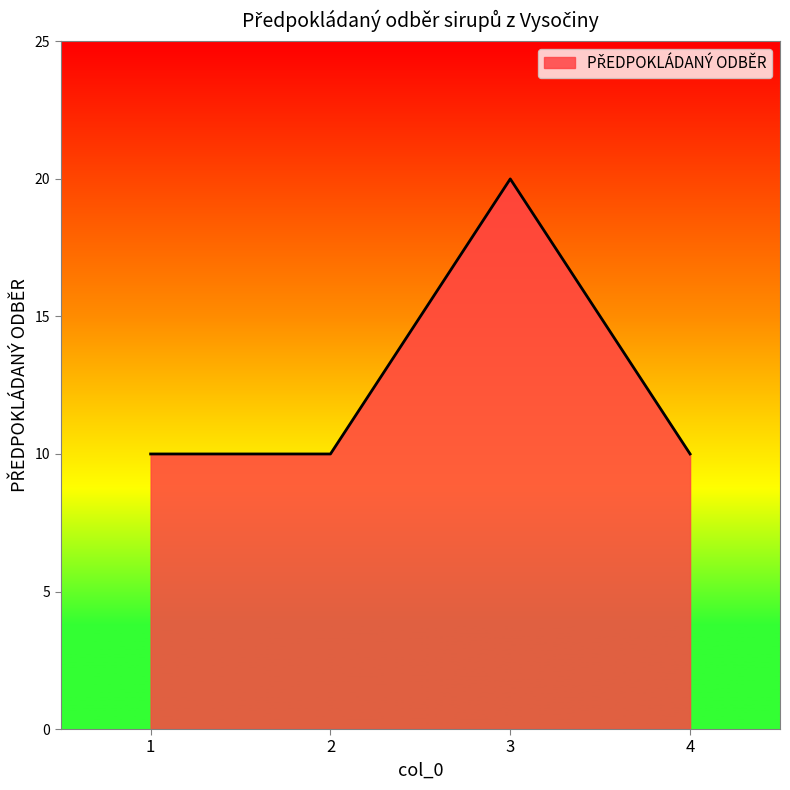

The value at 2 is 10. True or false?

True